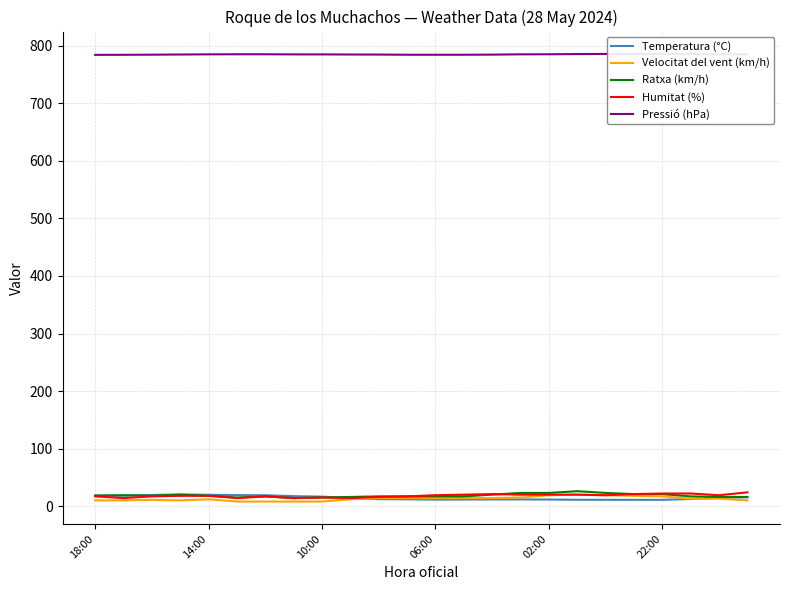

Which series has the largest total across all categories?

Pressió (hPa)